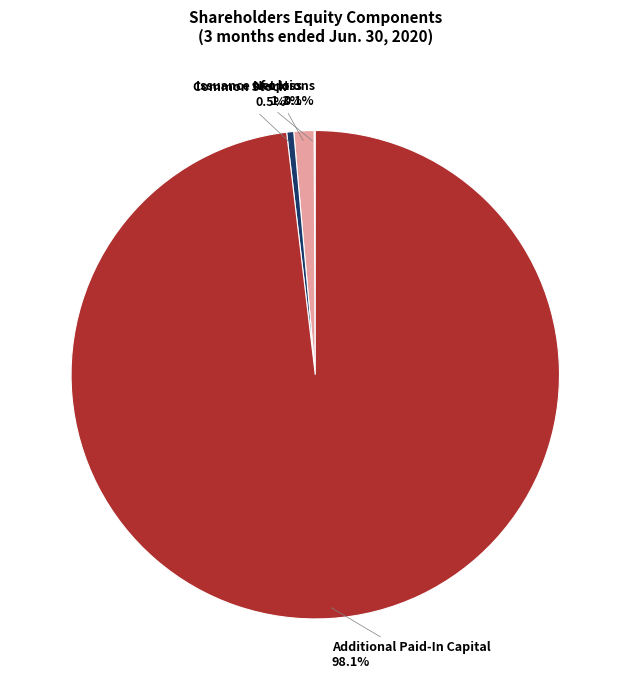

Is there a majority slice in this chart?

Yes